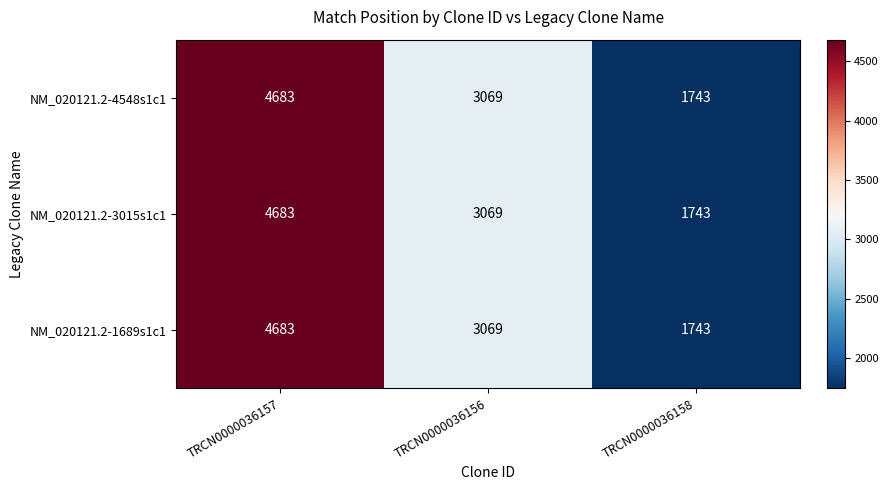

What is the sum of all NM_020121.2-3015s1c1 values?

9495